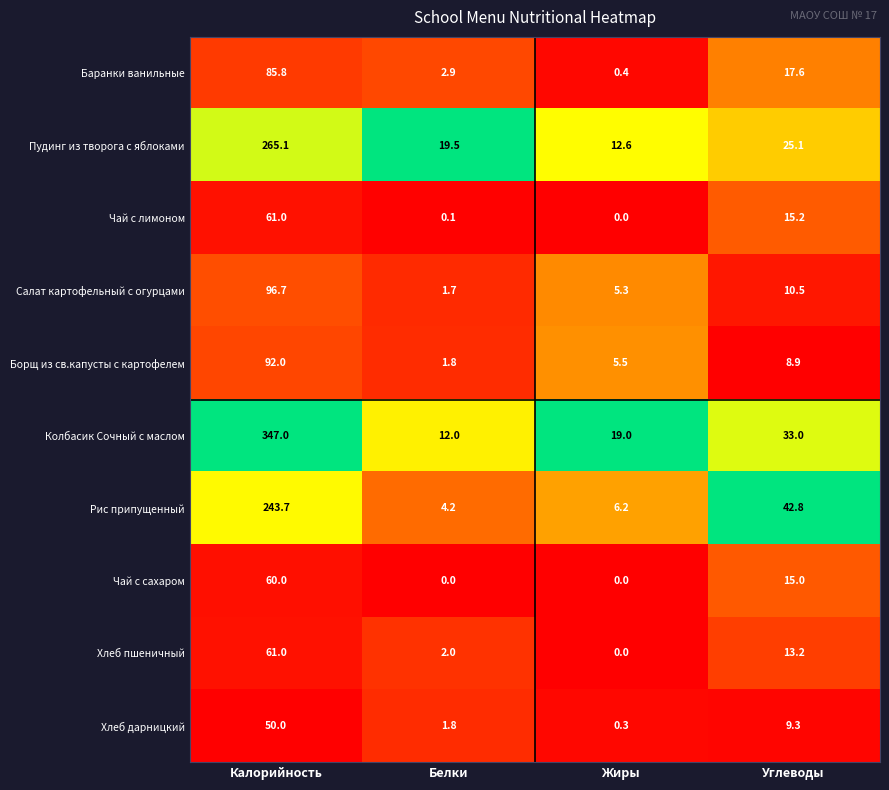

Which series changed the most between Калорийность and Углеводы?

Колбасик Сочный с маслом